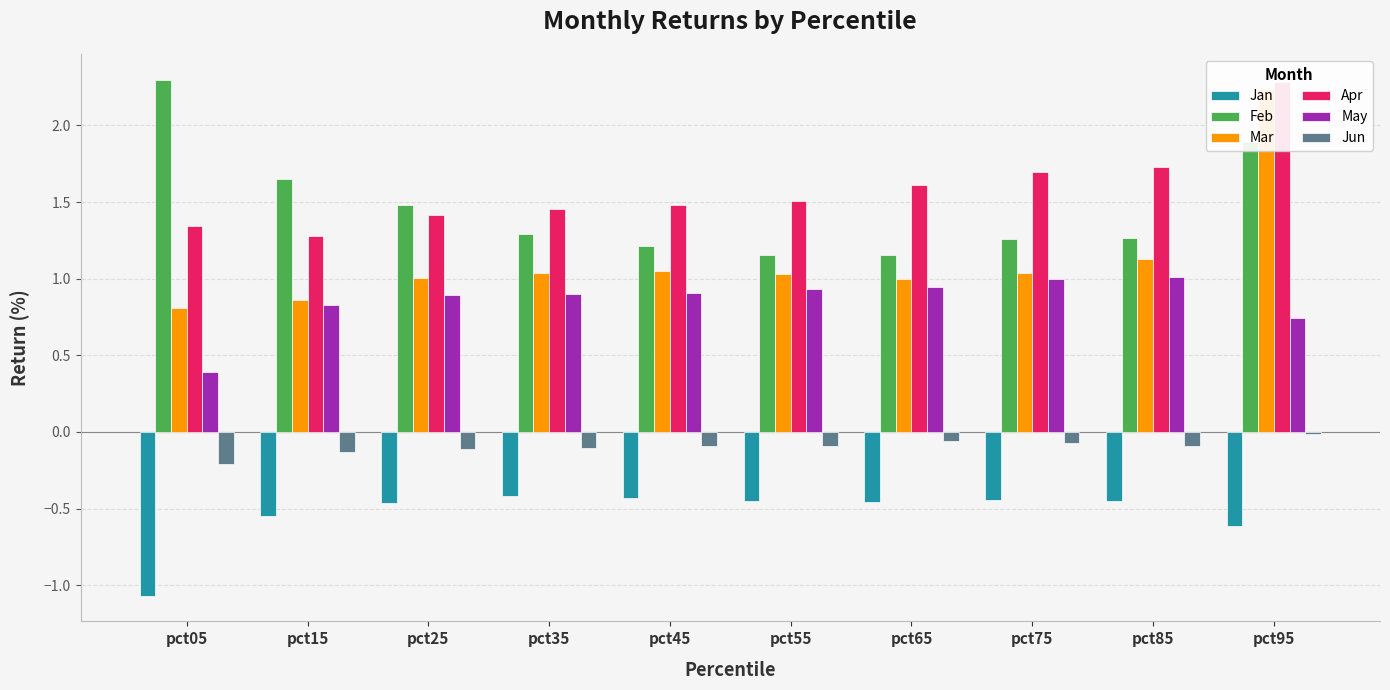

Count the number of data series in this chart.

6